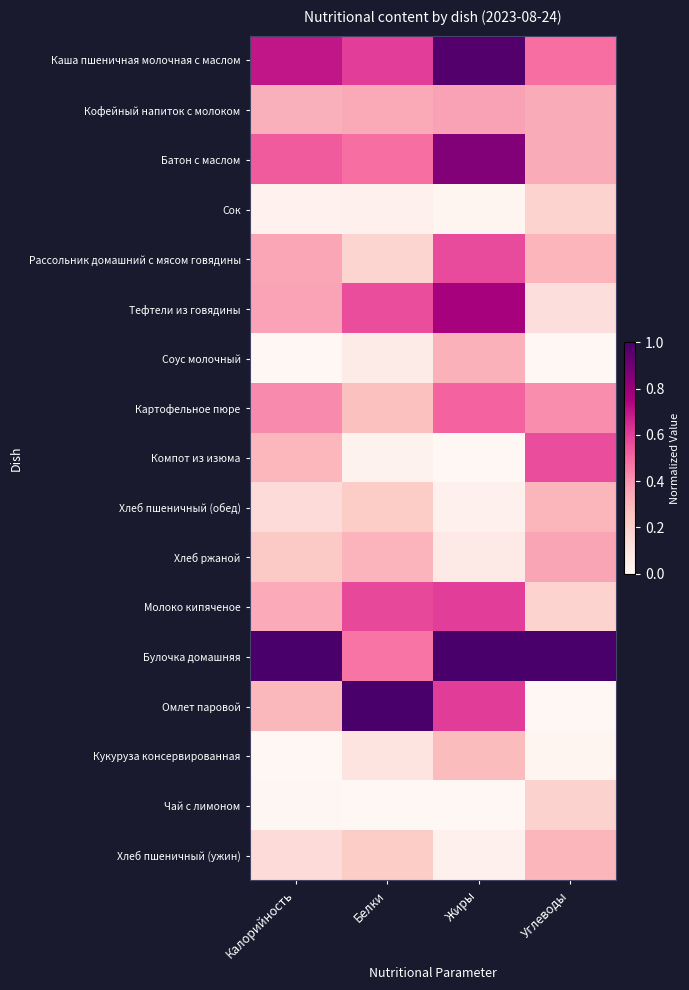

Which series has the largest total across all categories?

Булочка домашняя